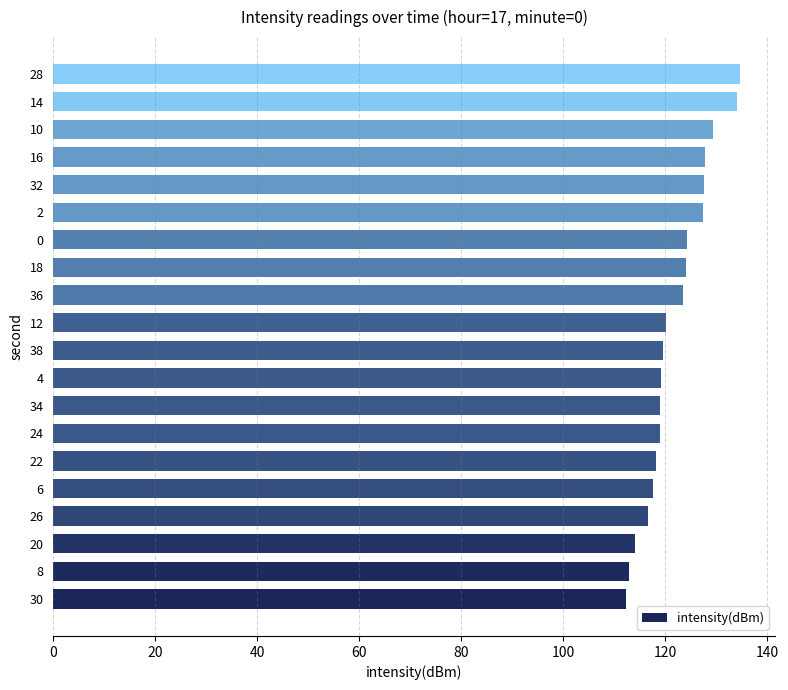

How many distinct data groups are displayed?

1